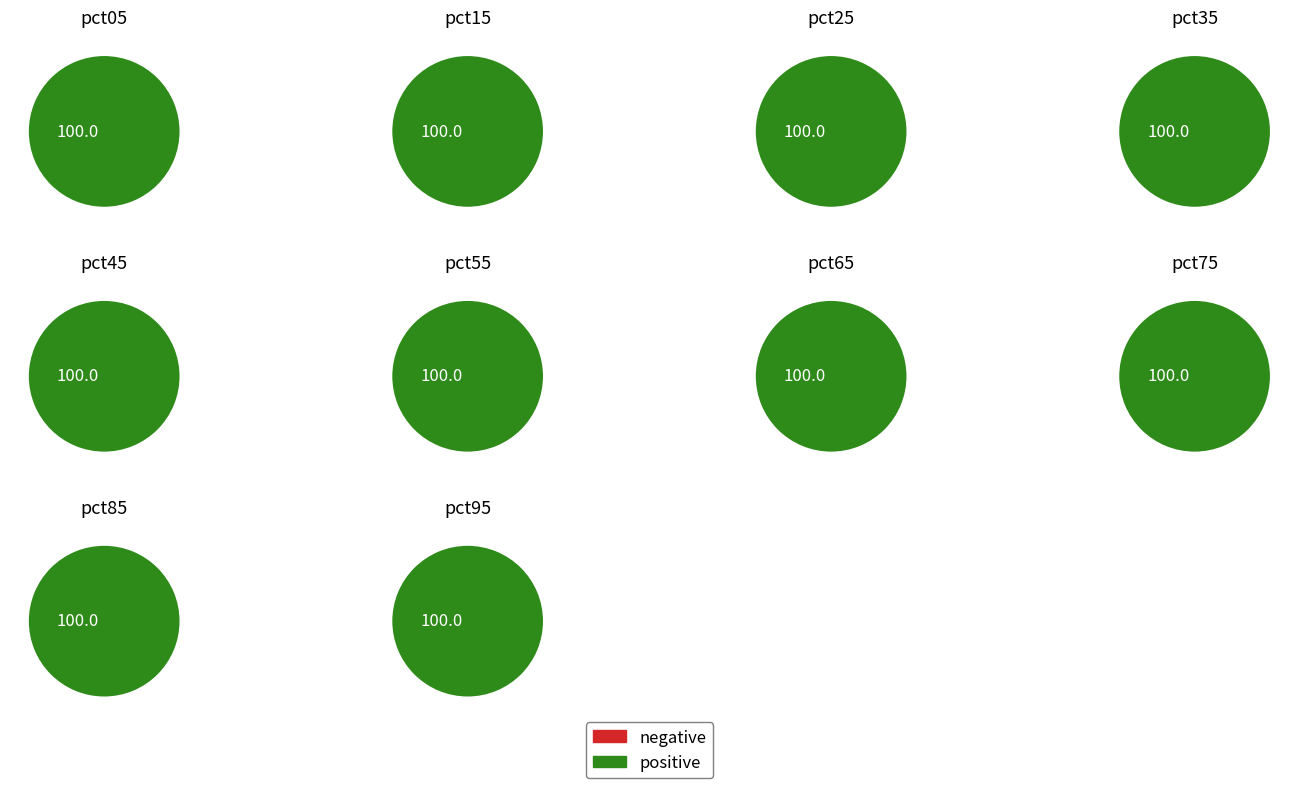

Does pct65 account for over 50% of the chart?

No